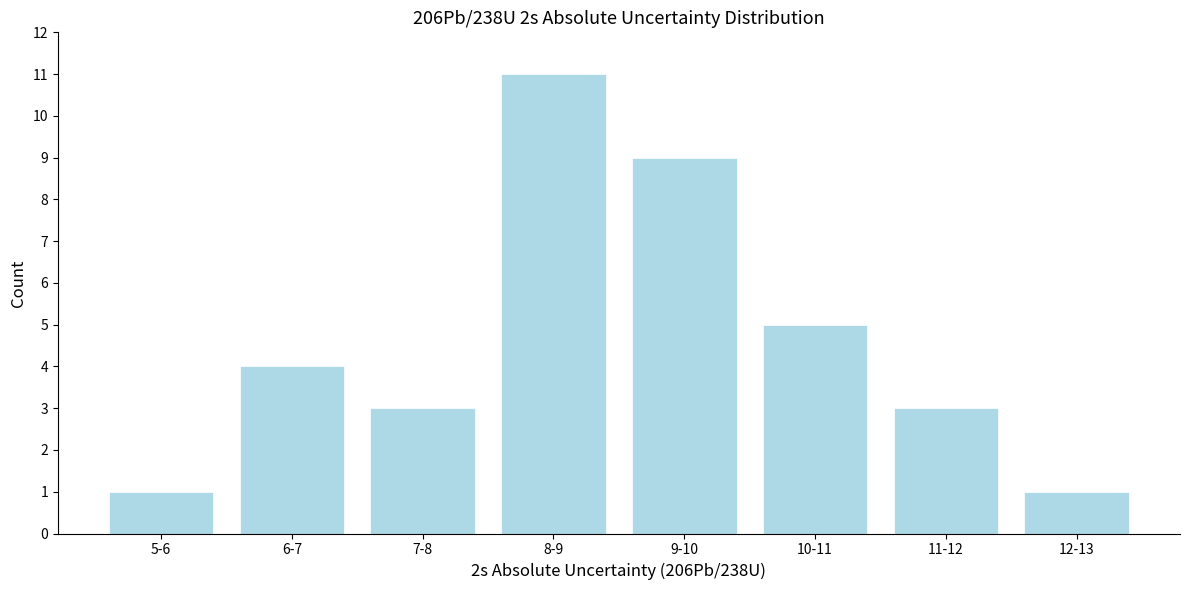

Reading left to right, transcribe all the data shown in this chart.

5-6=1	6-7=4	7-8=3	8-9=11	9-10=9	10-11=5	11-12=3	12-13=1